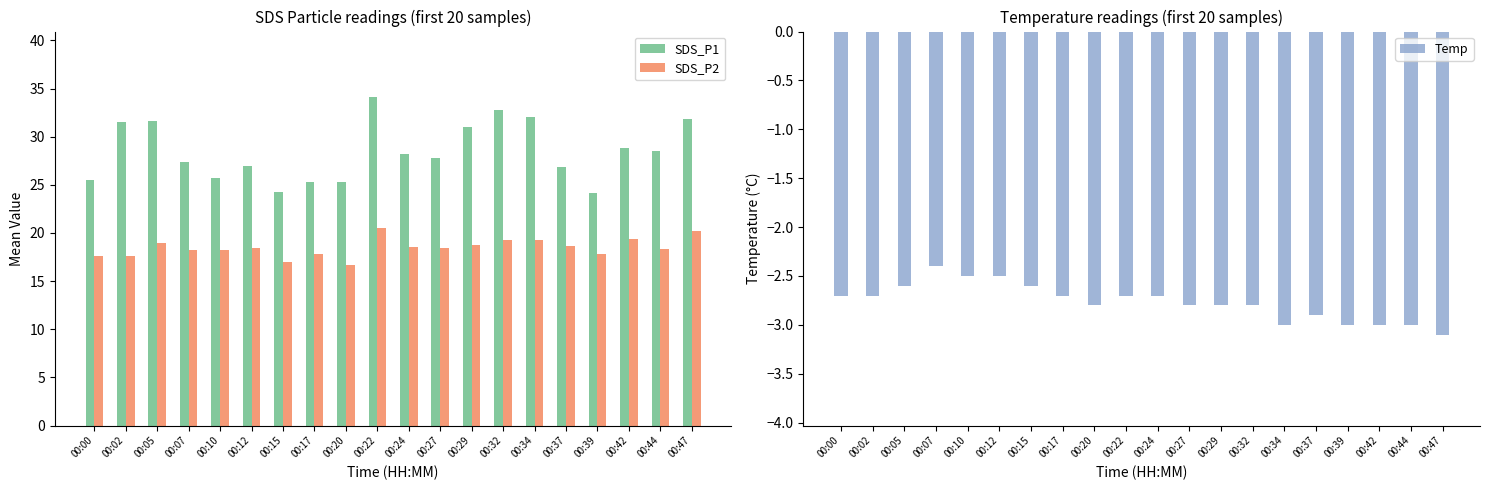

Rank the series by their maximum value, from lowest to highest.

Temp, SDS_P2, SDS_P1